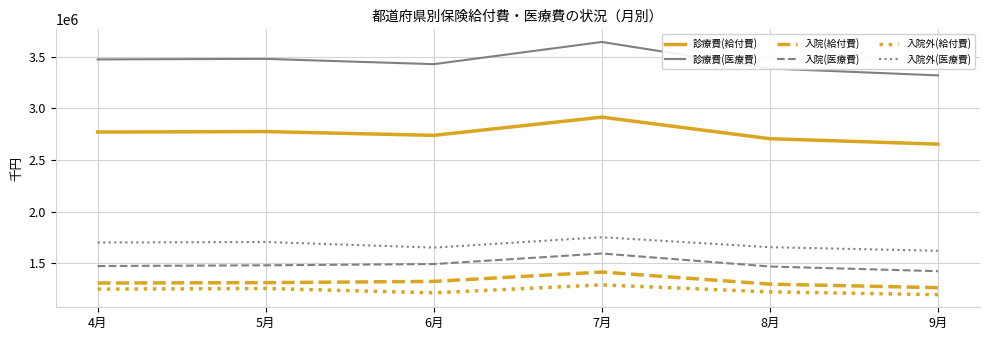

How many lines are shown in the chart?

6